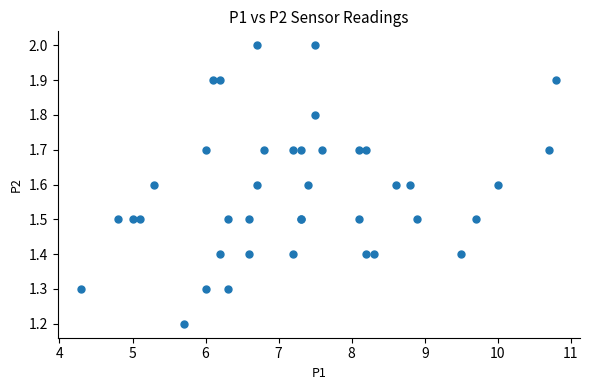

What Y value in the scatter plot is closest to 1?

1.2